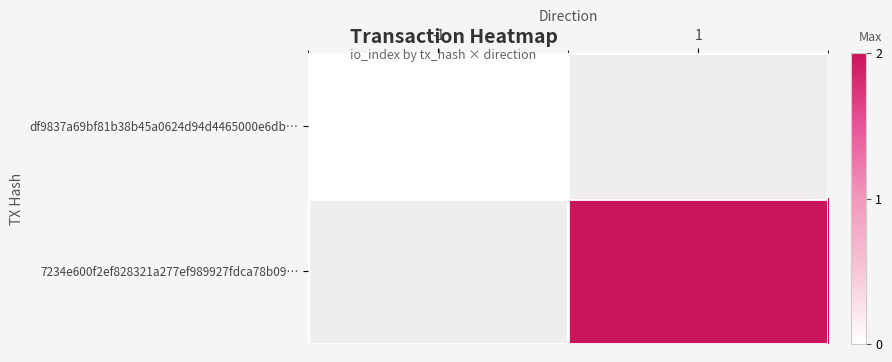

How many distinct data groups are displayed?

2